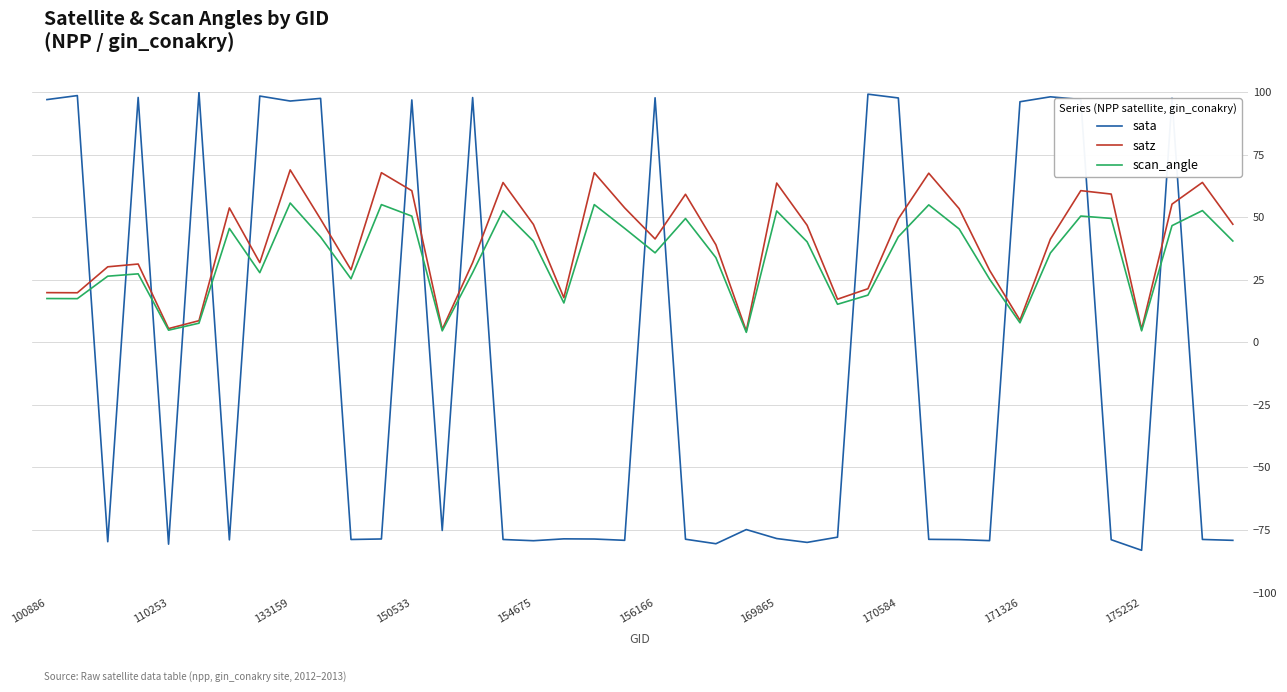

Which series has the widest spread of values?

sata